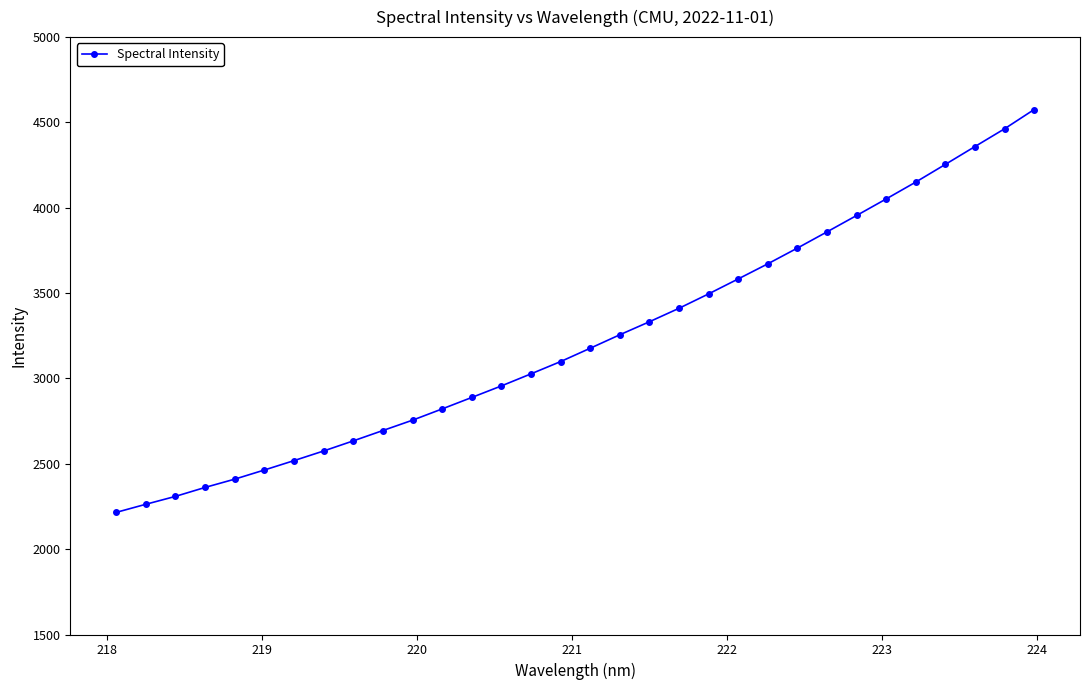

True or false: there are more than 1 points higher than both neighbors.

False